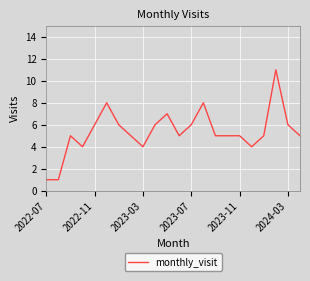

What is the maximum value shown in the chart?

11